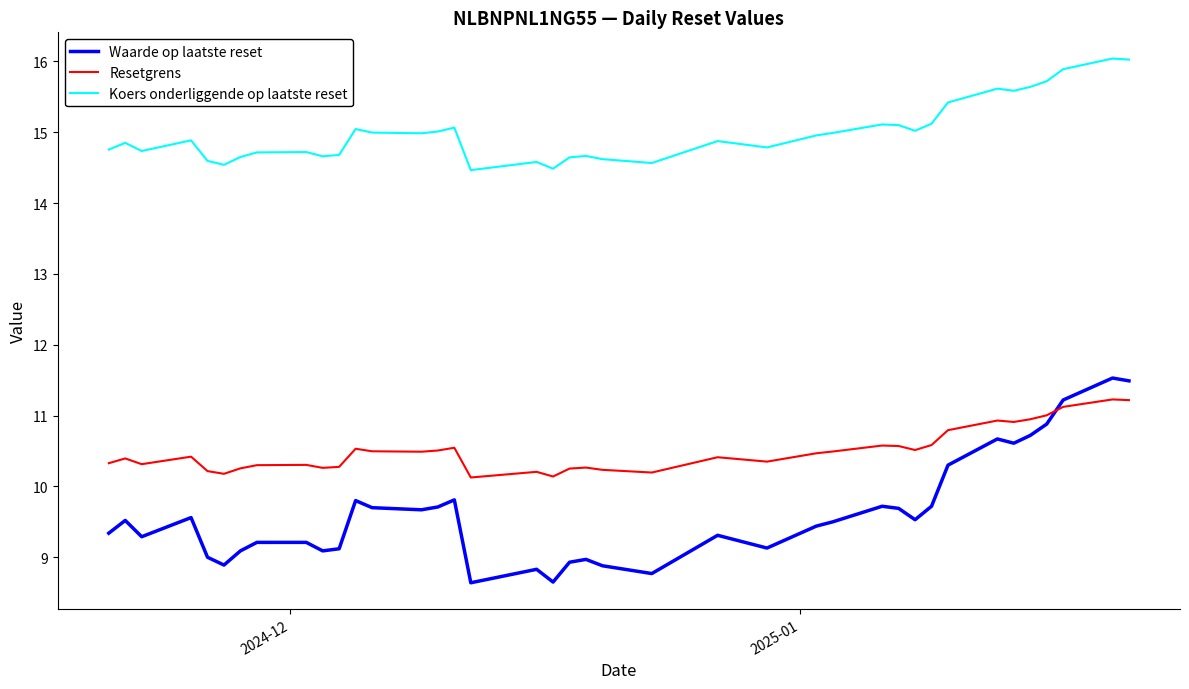

What is the difference between the maximum and minimum values in the Koers onderliggende op laatste reset series?

1.6